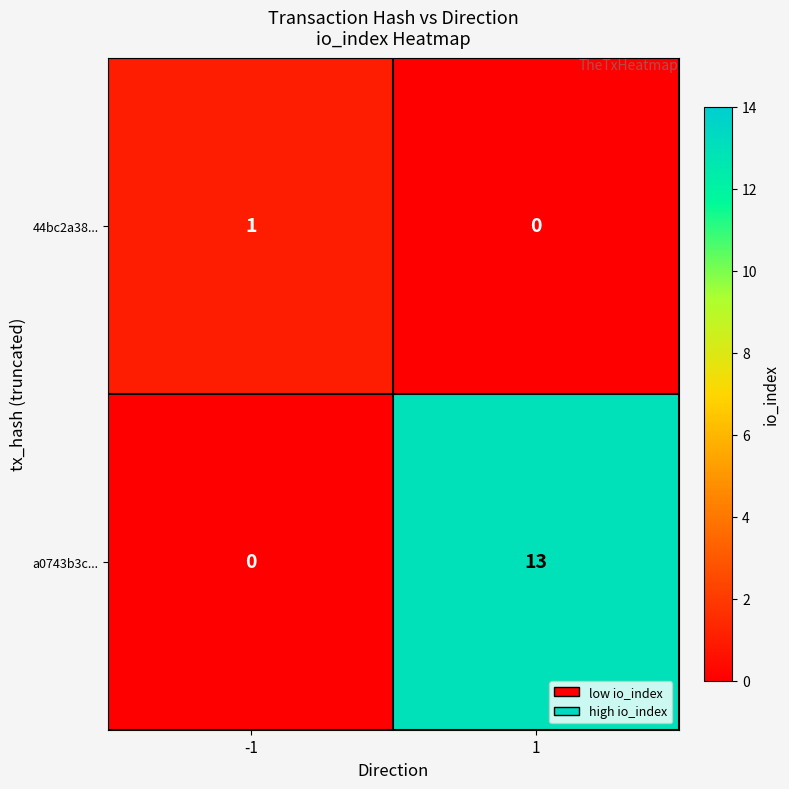

The a0743b3c... series shows 13 at 1. True or false?

True